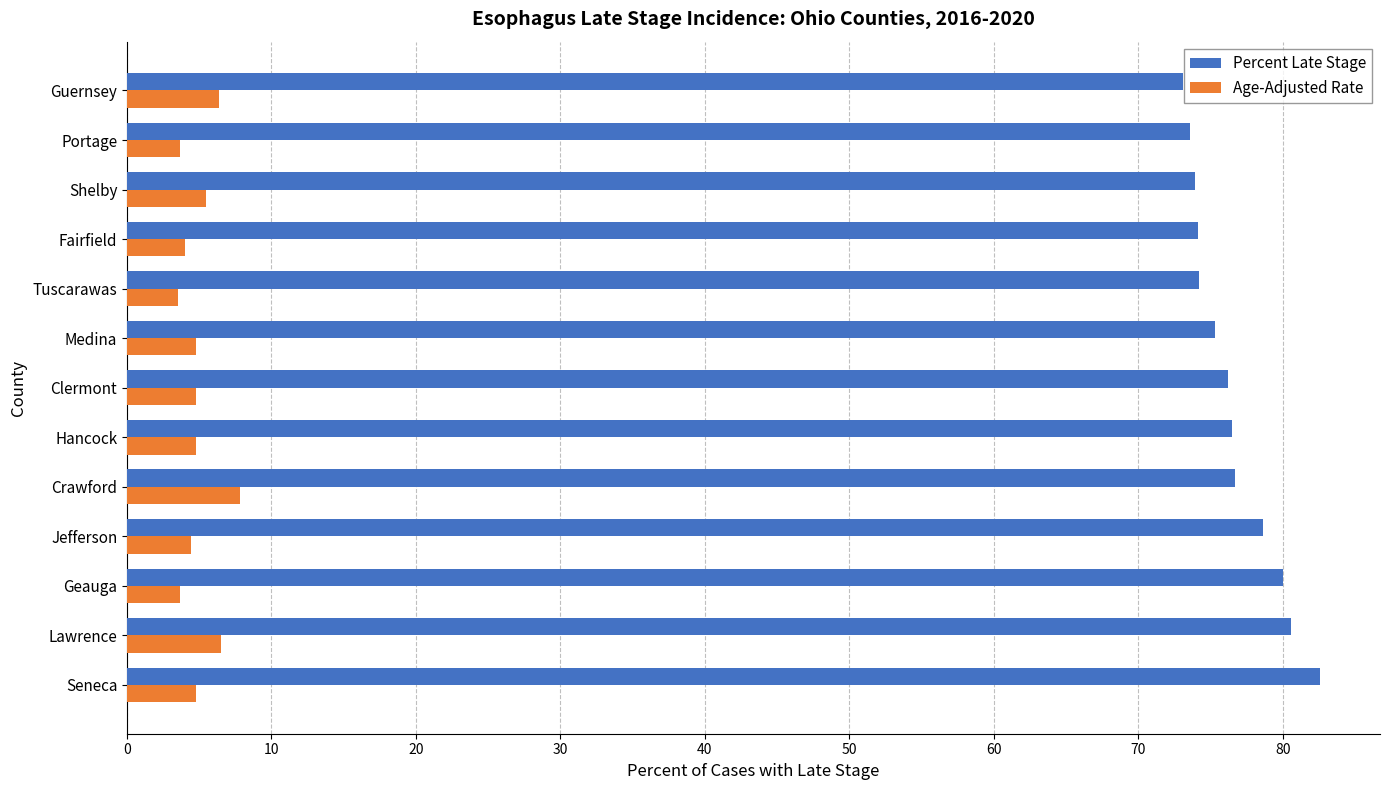

Which category has the highest value in the Age-Adjusted Rate series?

Crawford